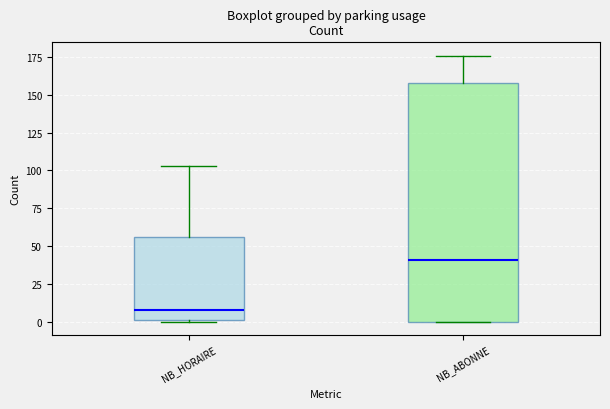

Which box's median line is the lowest?

NB_HORAIRE